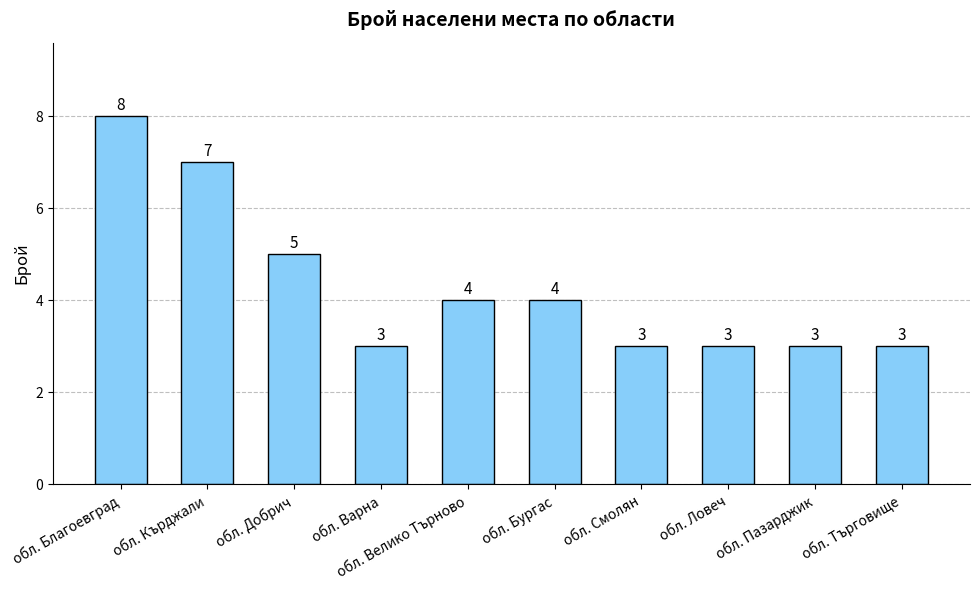

Reading left to right, extract all data points from this chart.

обл. Благоевград=8	обл. Кърджали=7	обл. Добрич=5	обл. Варна=3	обл. Велико Търново=4	обл. Бургас=4	обл. Смолян=3	обл. Ловеч=3	обл. Пазарджик=3	обл. Търговище=3